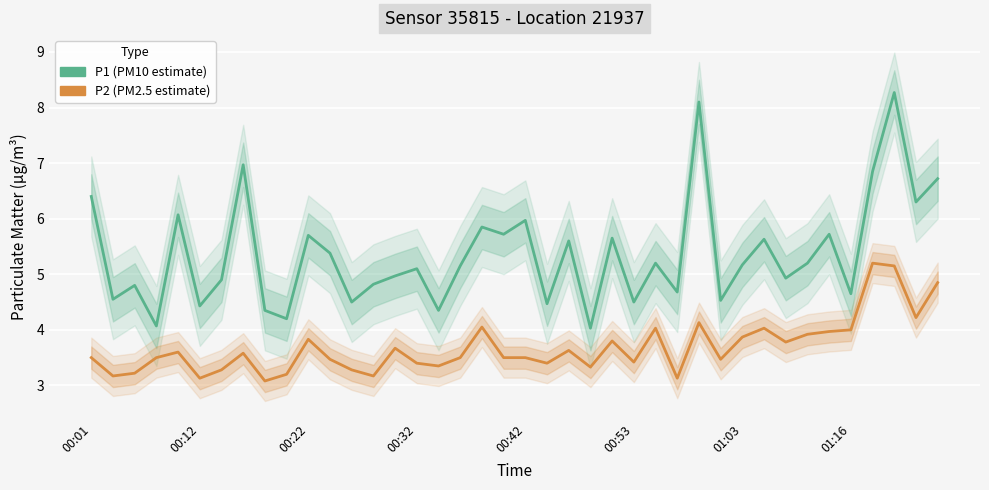

Count the number of categories in the chart.

40